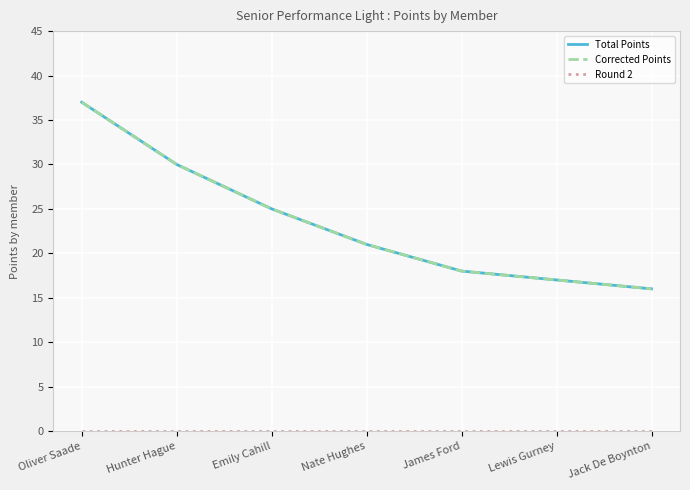

Does the chart have visible grid lines?

Yes